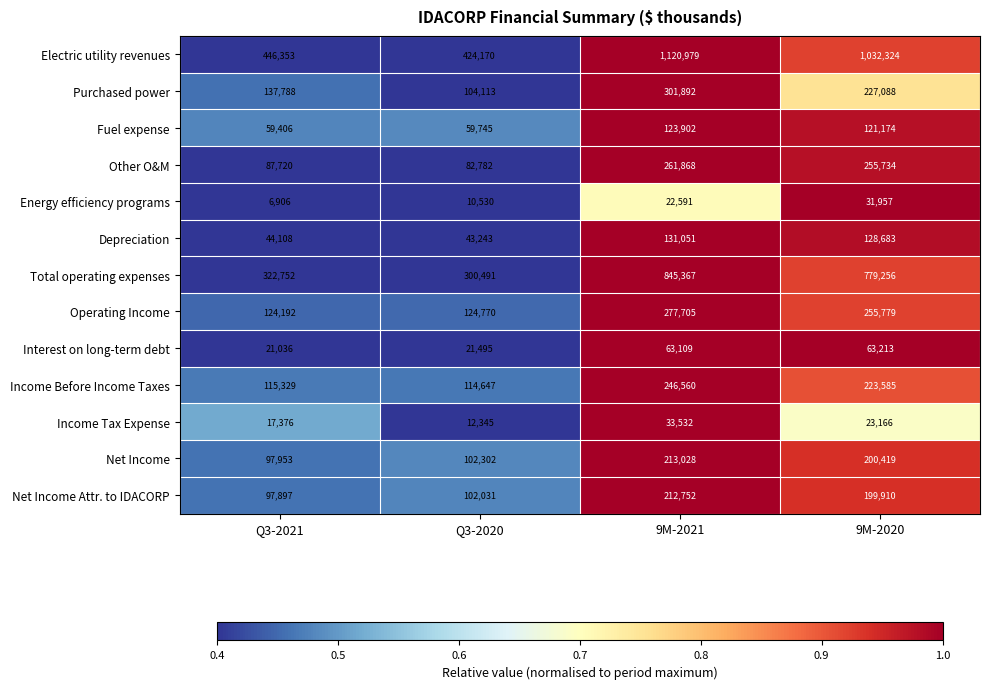

At which label is Net Income Attr. to IDACORP closest to 155324?

9M-2020